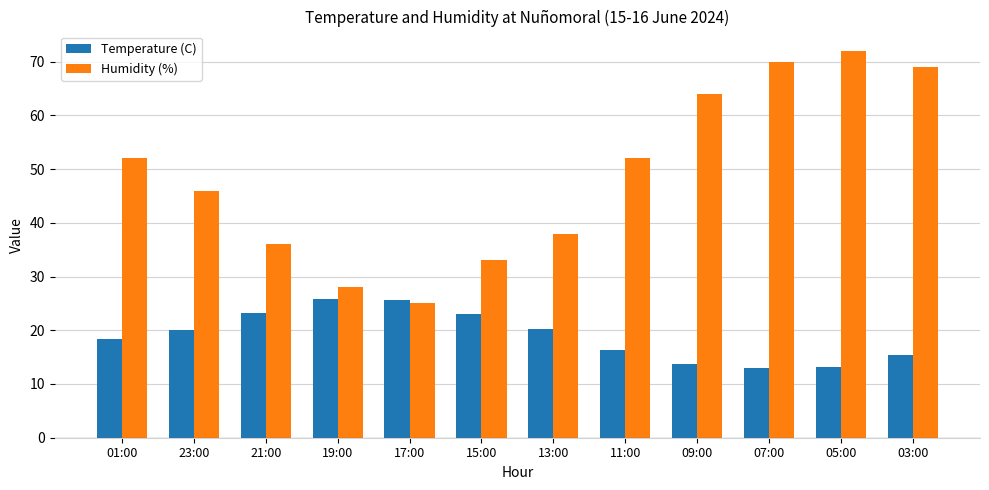

Where is Humidity (%) nearest to the value 48?

23:00